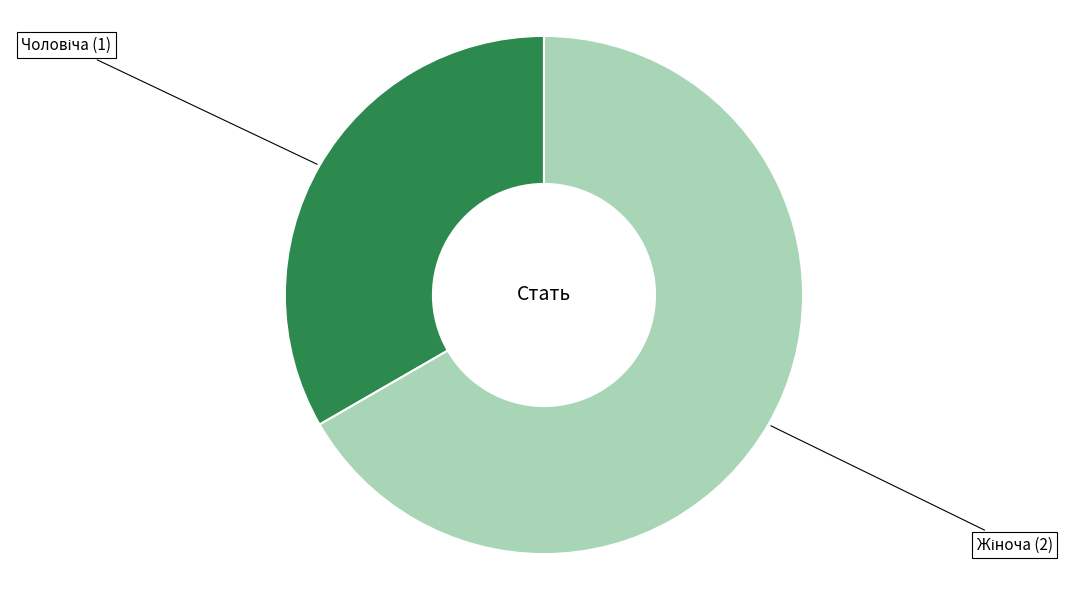

Is there a majority slice in this chart?

Yes